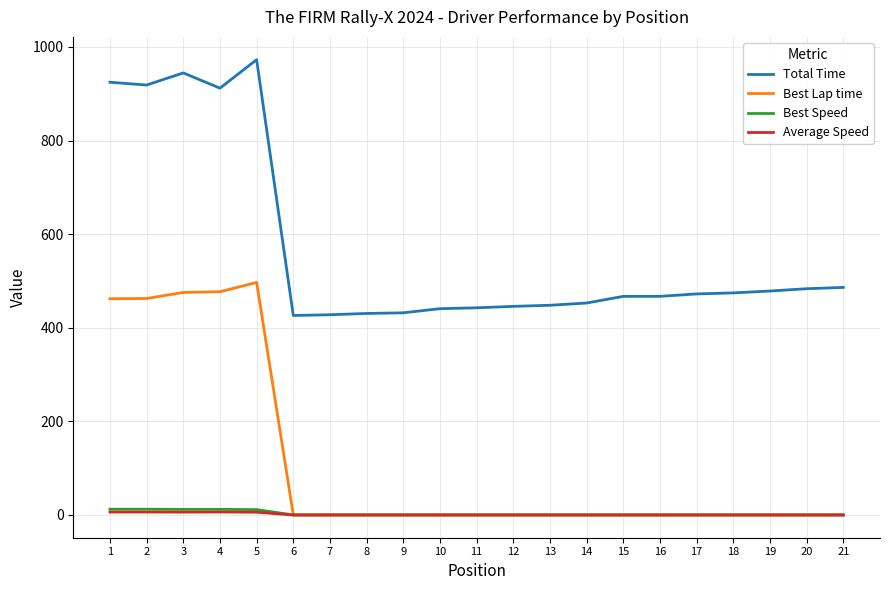

True or false: Total Time has a value of 306.8 at 12.

False